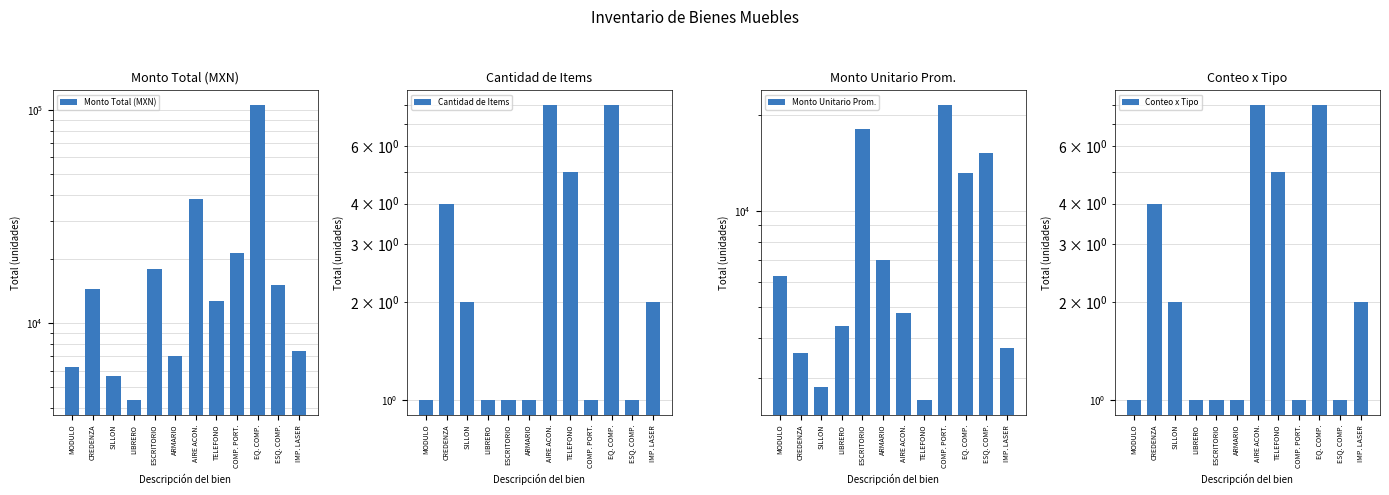

What is the total value across all series at ESCRITORIO?

36048.2